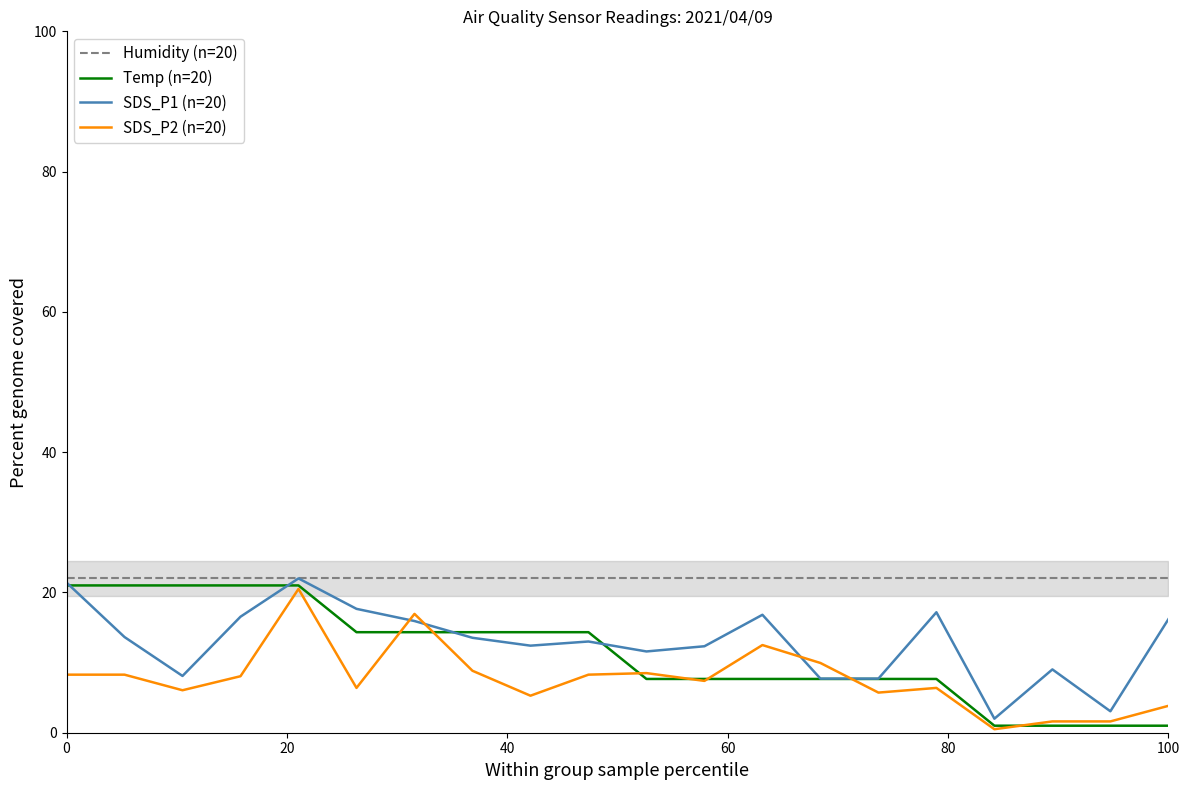

What is the minimum value for Humidity (n=20)?

22.0